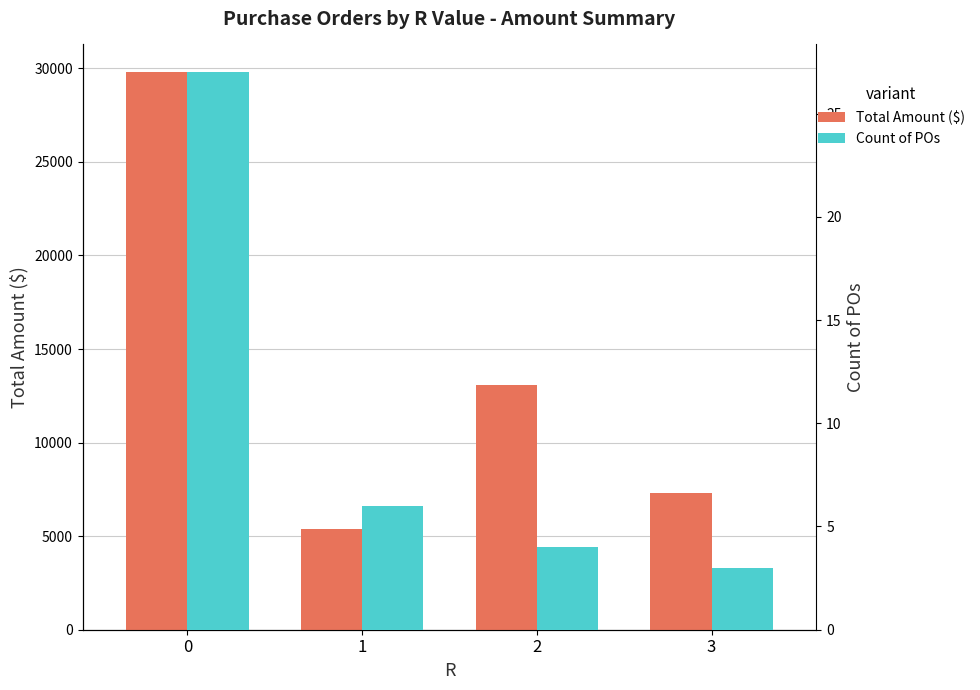

Is it true that Count of POs equals 6.0 at 1?

True